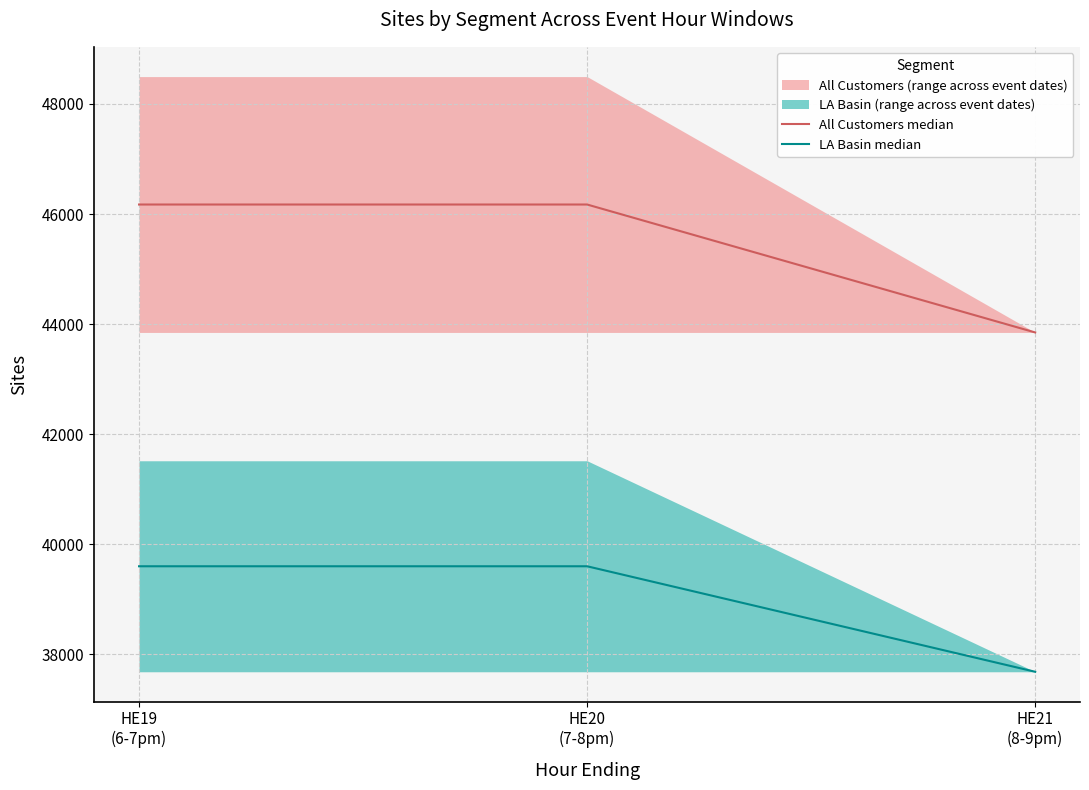

Which series has the largest total across all categories?

All Customers median